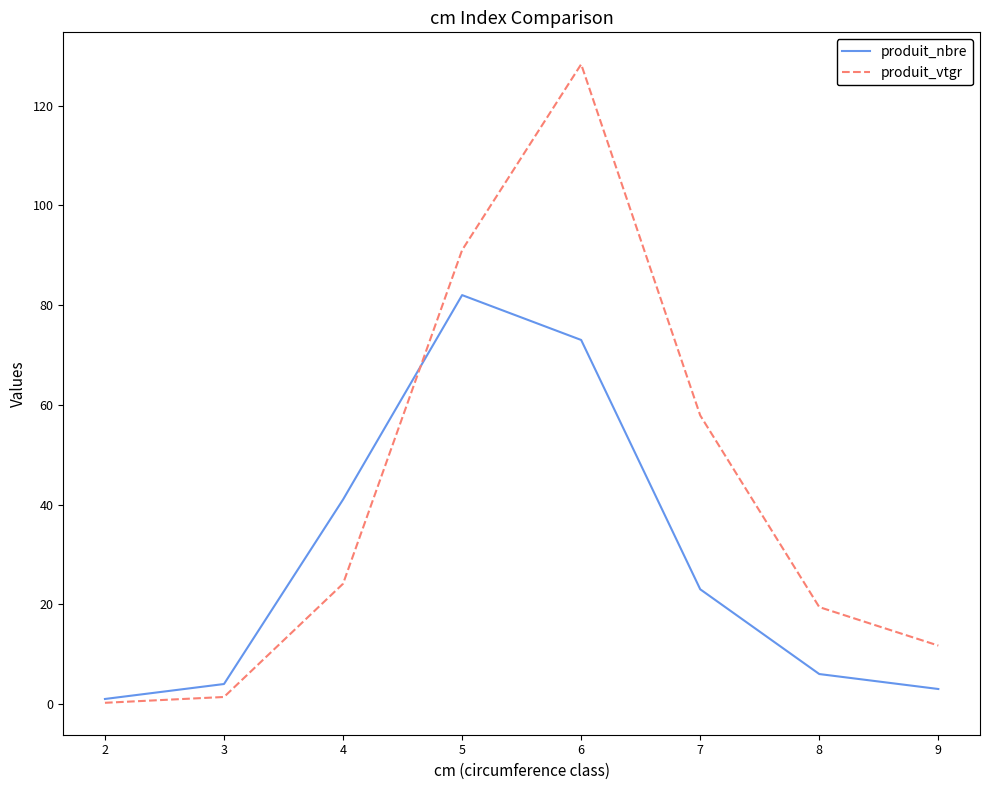

How many values in the produit_nbre series are below 23?

4